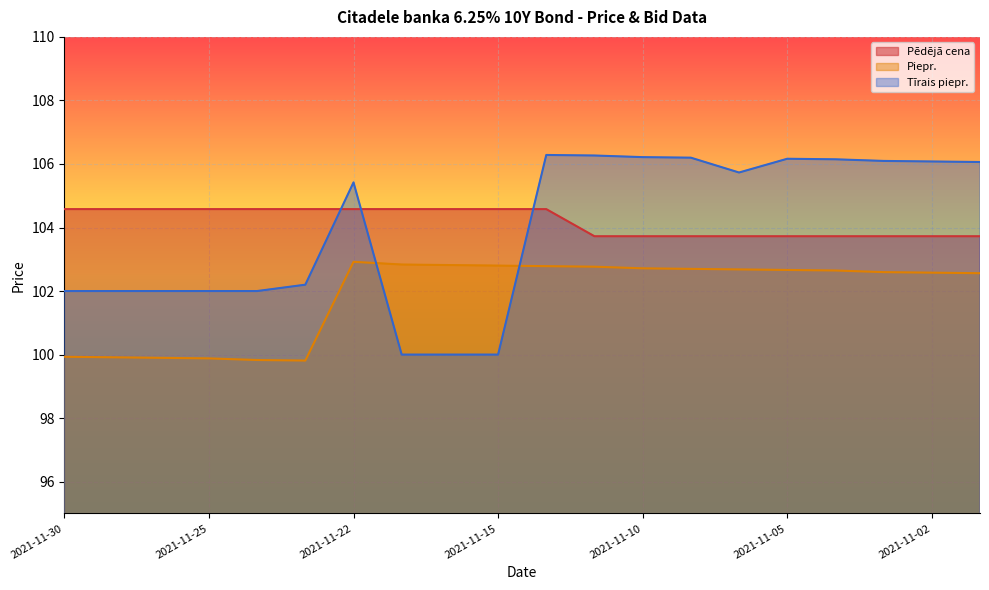

Count the number of data series in this chart.

3